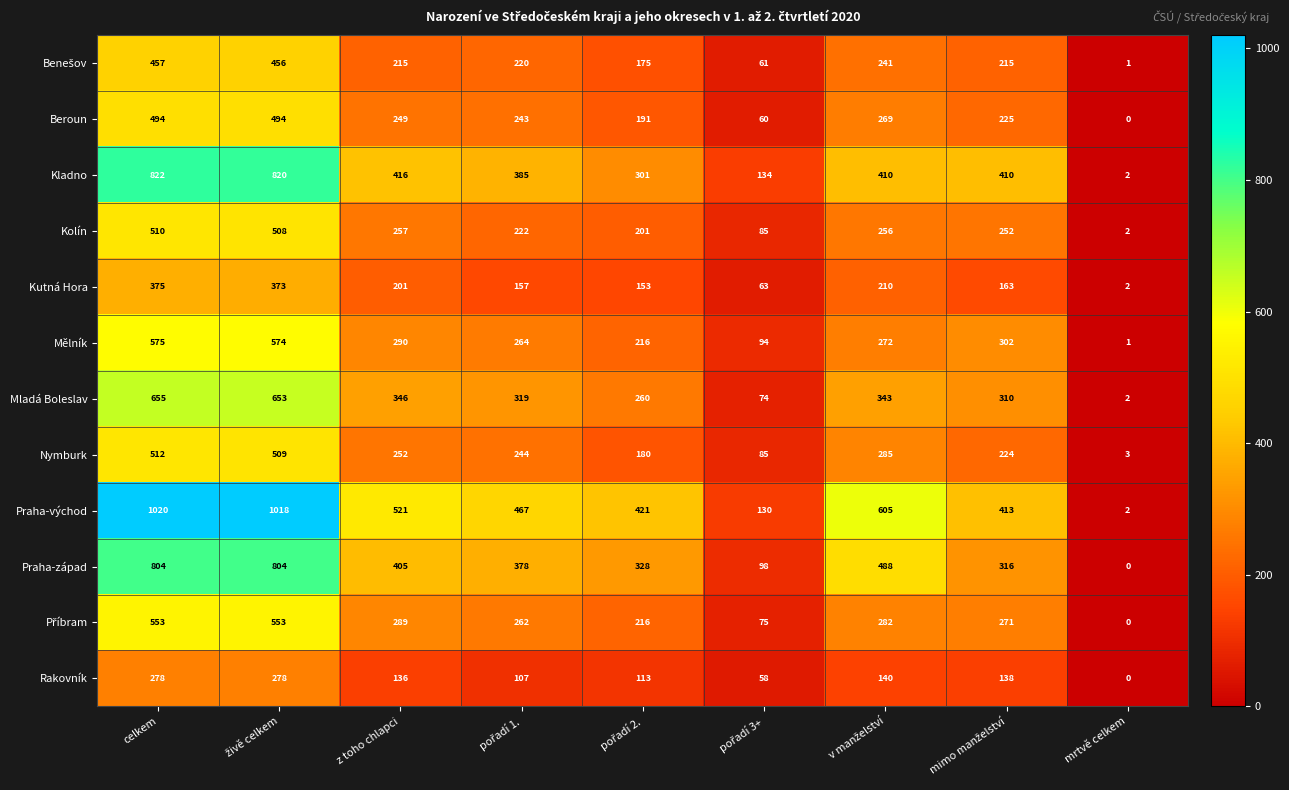

Read the Praha-východ value at celkem.

1020